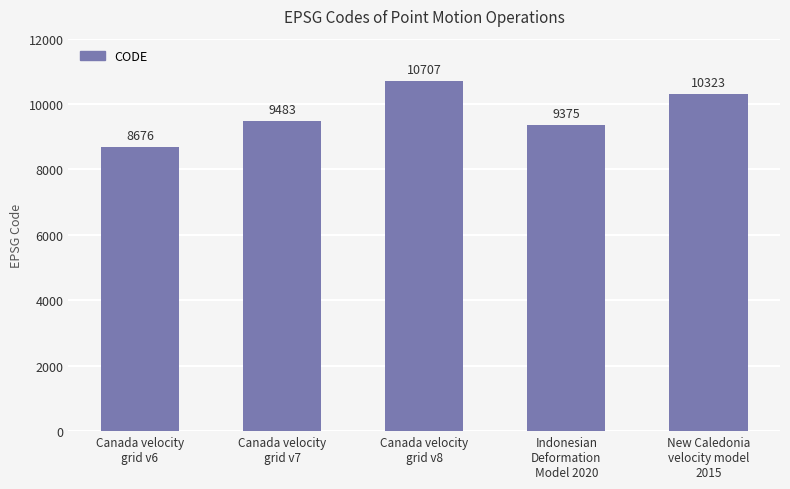

How many bars are there in total?

5